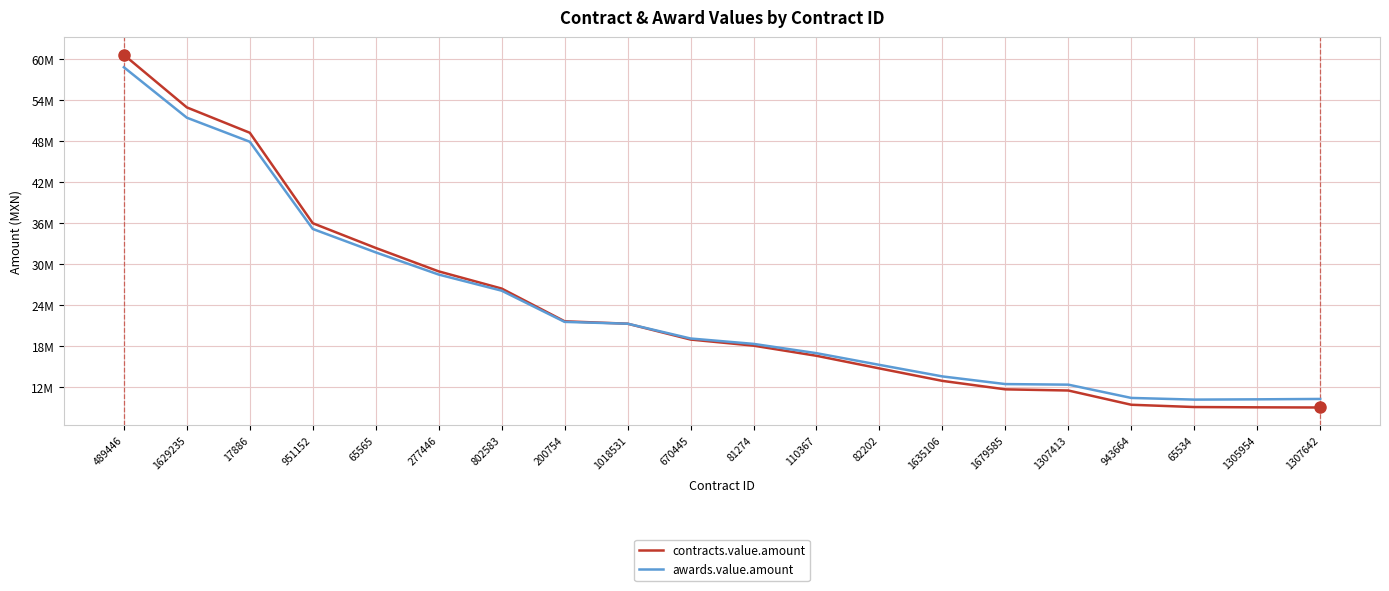

Does the chart display data point markers on the line(s)?

No